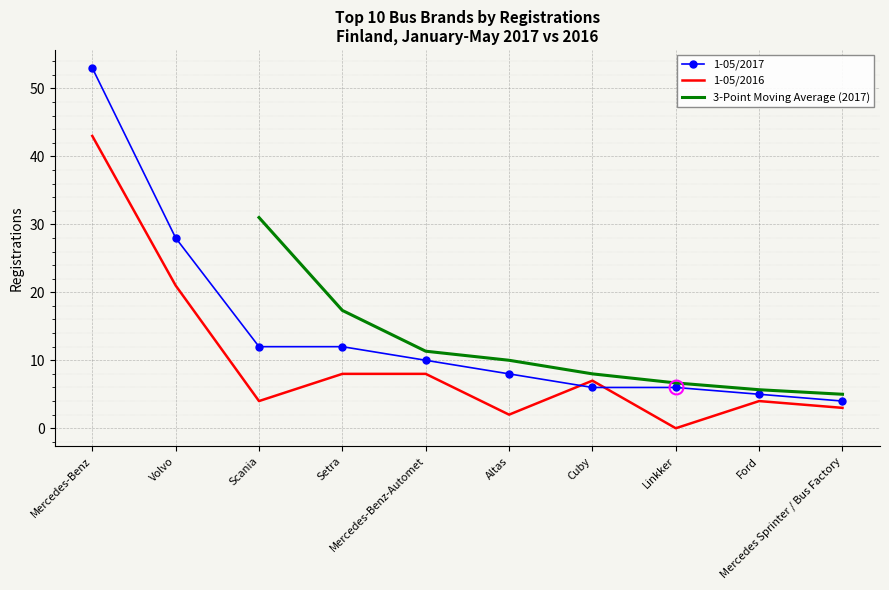

What is the highest value of the 1-05/2017 series?

53